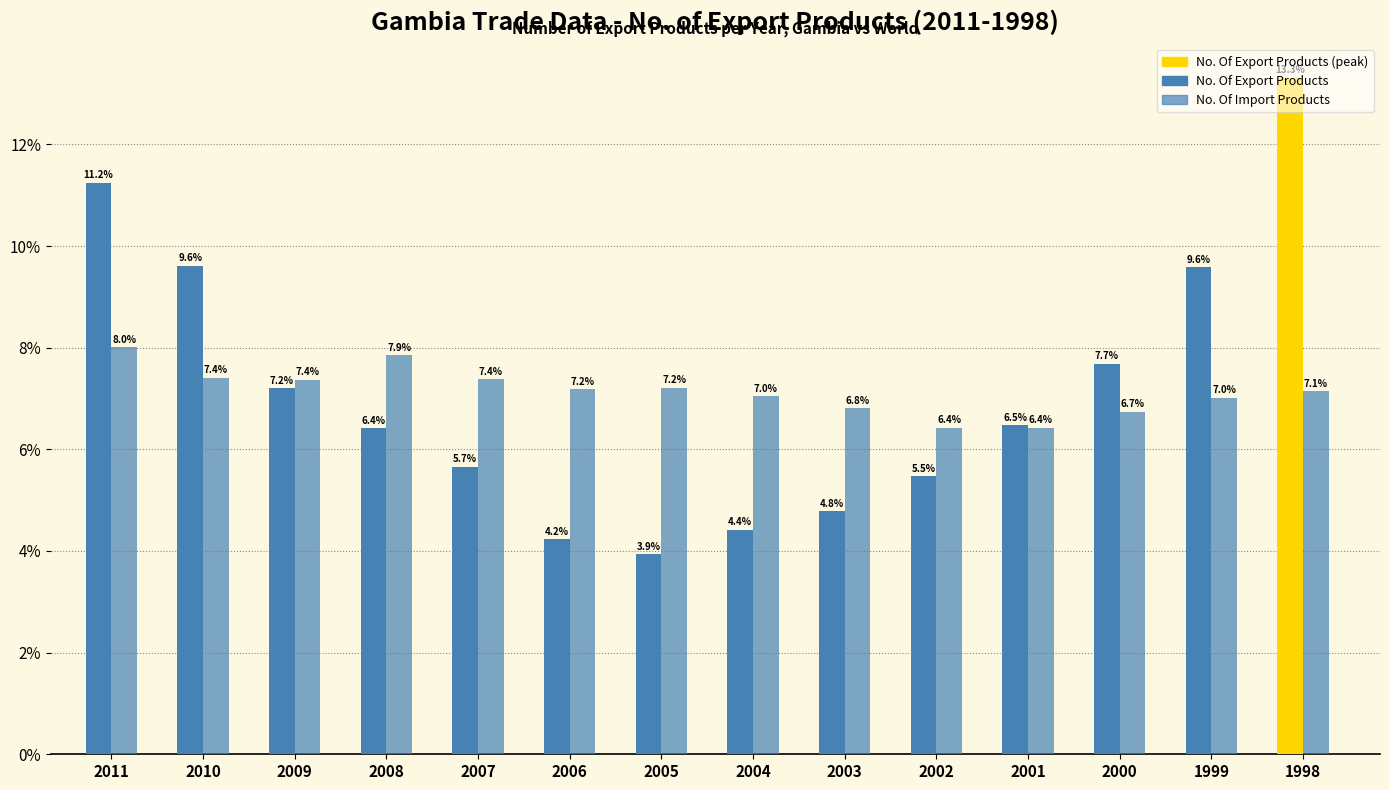

How many values in the No. Of Export Products series are below 6?

6